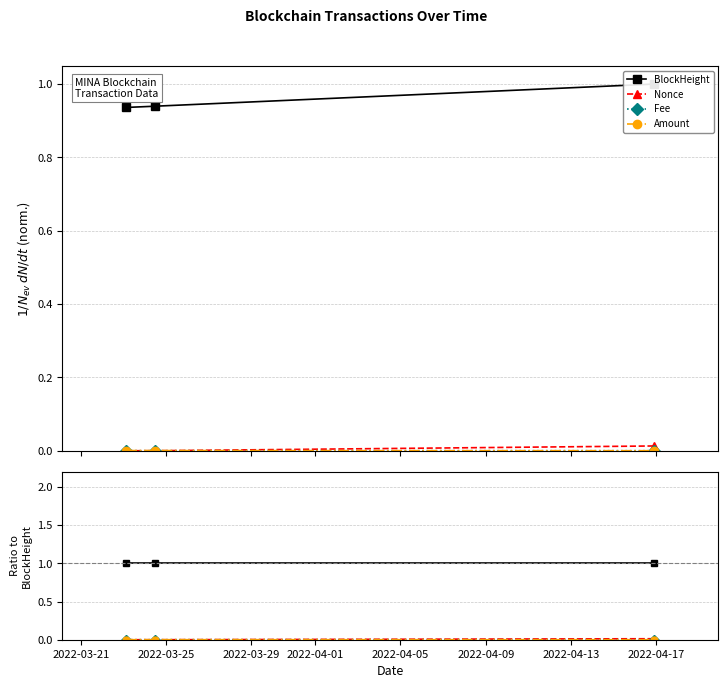

Rank the series at 2022-03-21 from highest to lowest value.

BlockHeight, Amount, Nonce, Fee